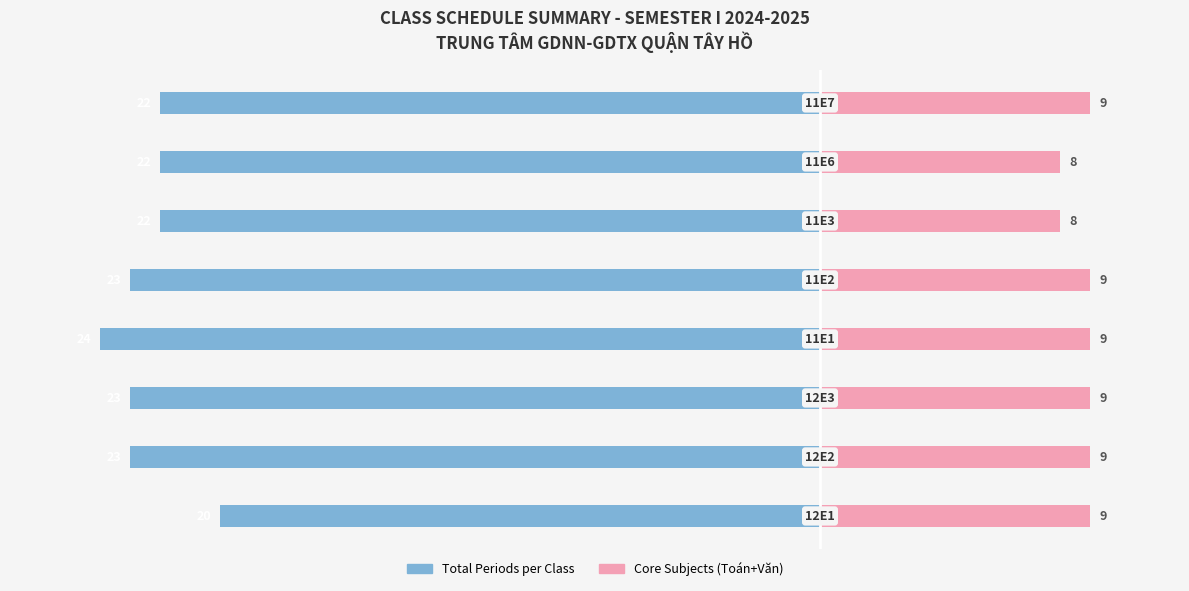

What is the difference between the highest and lowest values at 4?

32